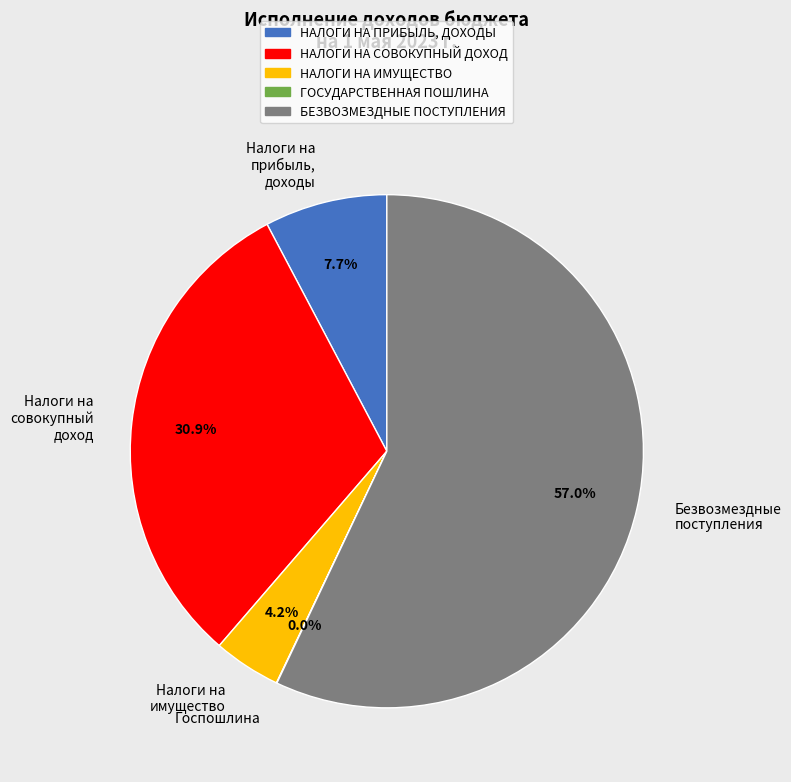

What is the largest slice in the pie chart?

Безвозмездные поступления